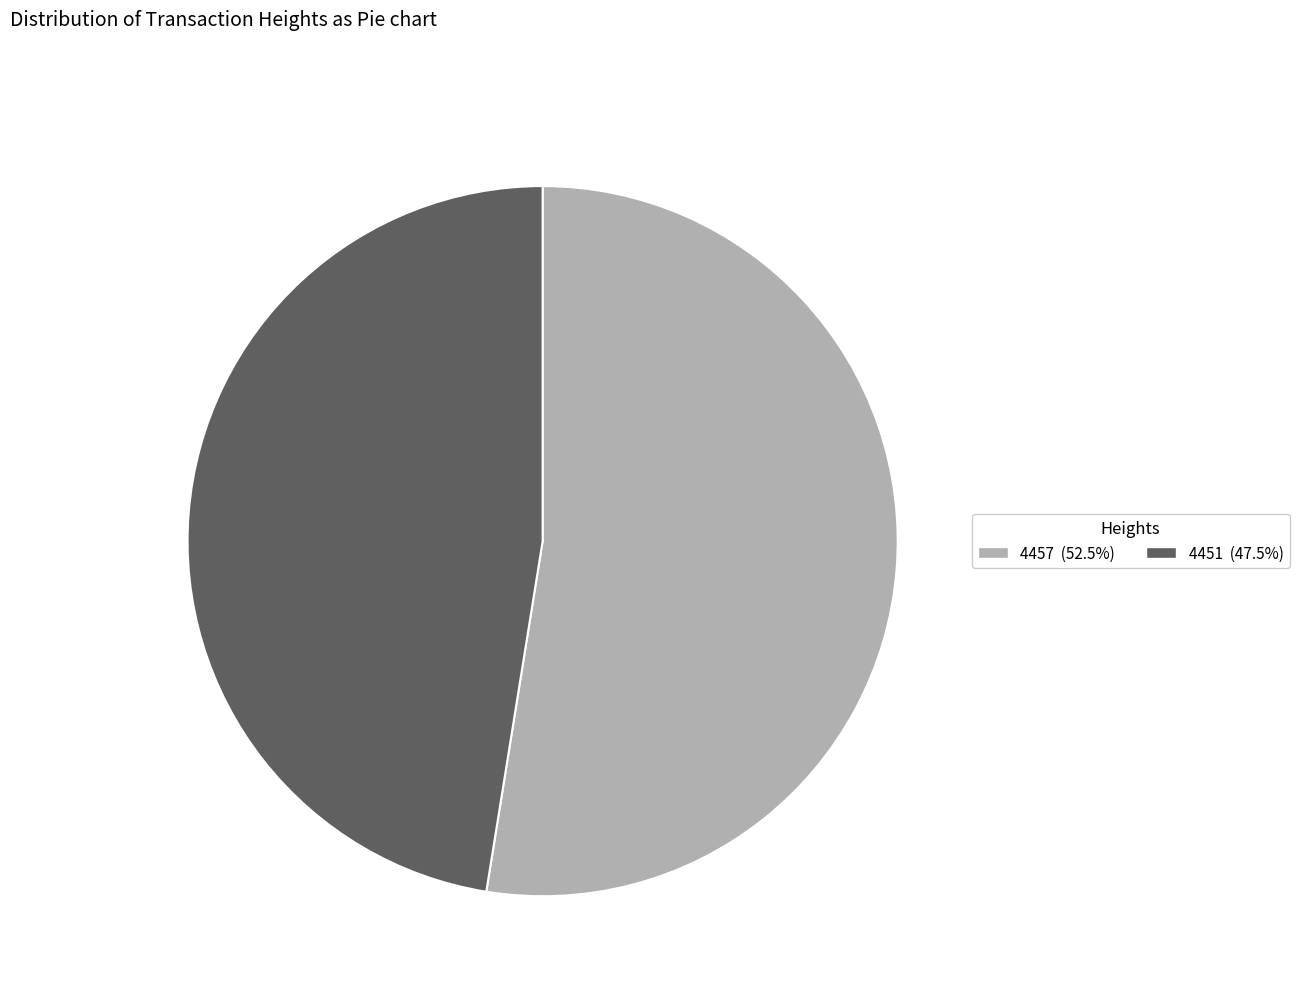

Which category has the biggest portion of the pie?

4457